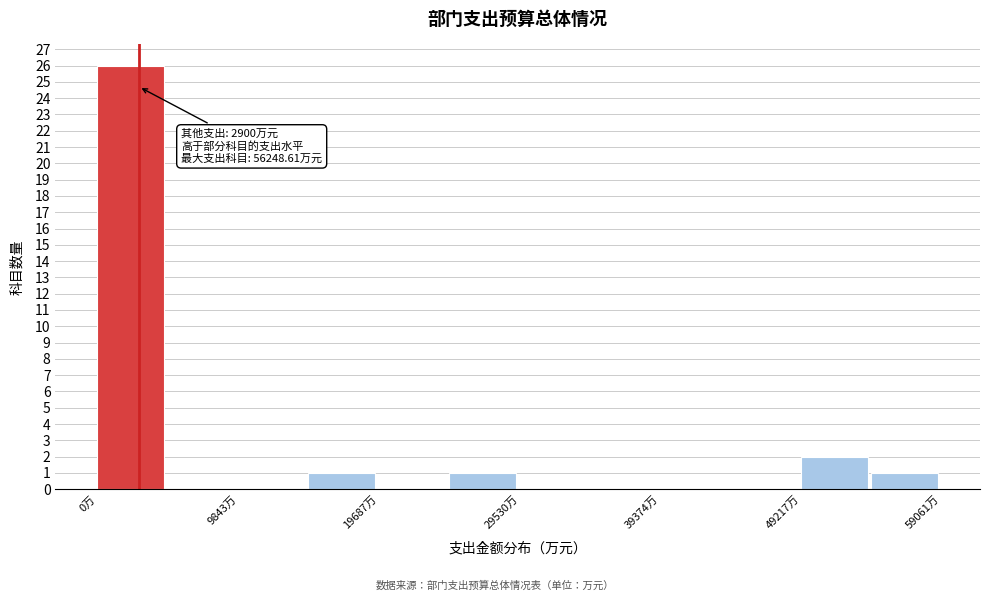

Over which range of the x-axis is the bar tallest?

0 to 5000